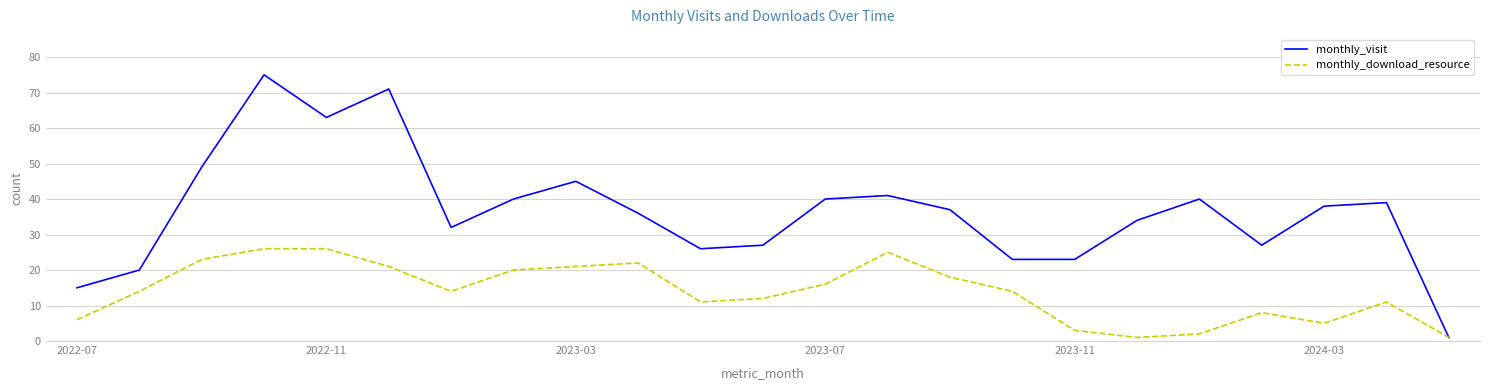

Which series has the largest total across all categories?

monthly_visit